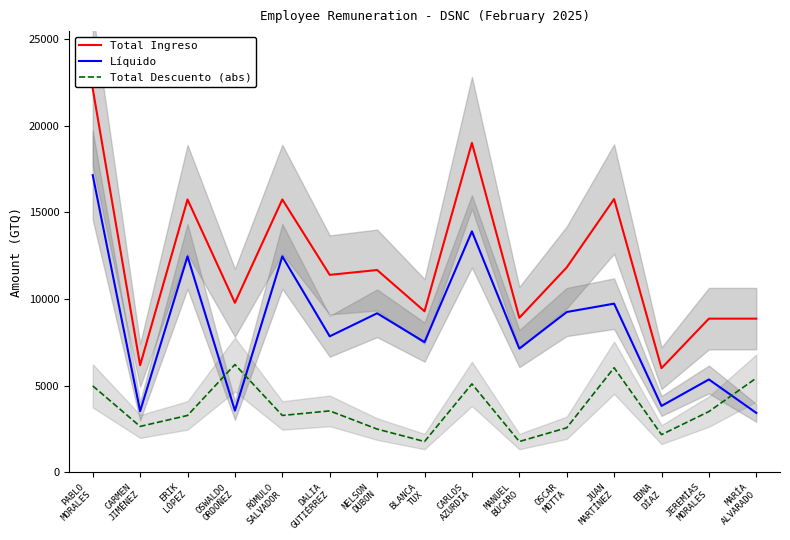

At which category does Total Descuento (abs) reach its first local peak?

OSWALDO
ORDOÑEZ